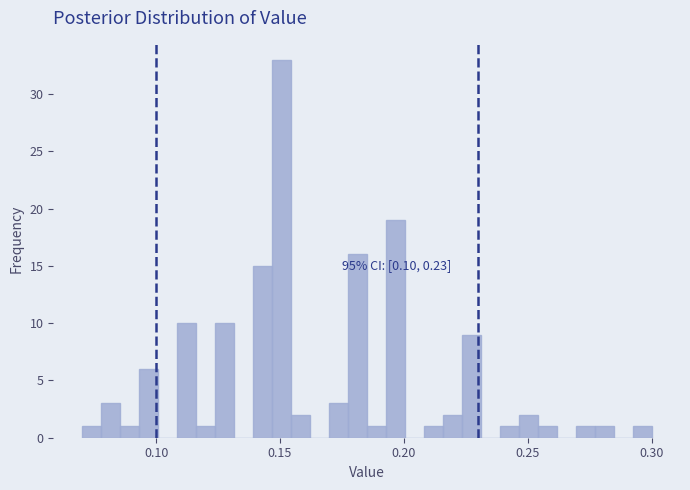

Read against the x-axis, roughly where is the centre of the tallest bar?

0.150